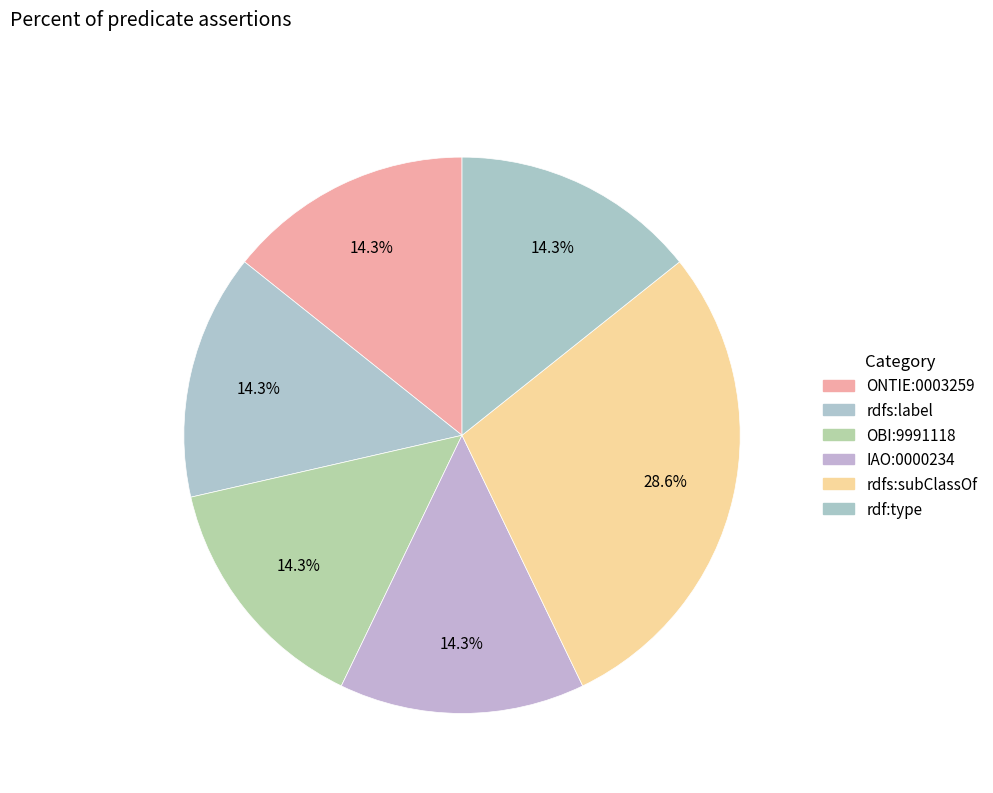

What is the ratio of the value at rdfs:subClassOf to the value at rdfs:label?

2.0